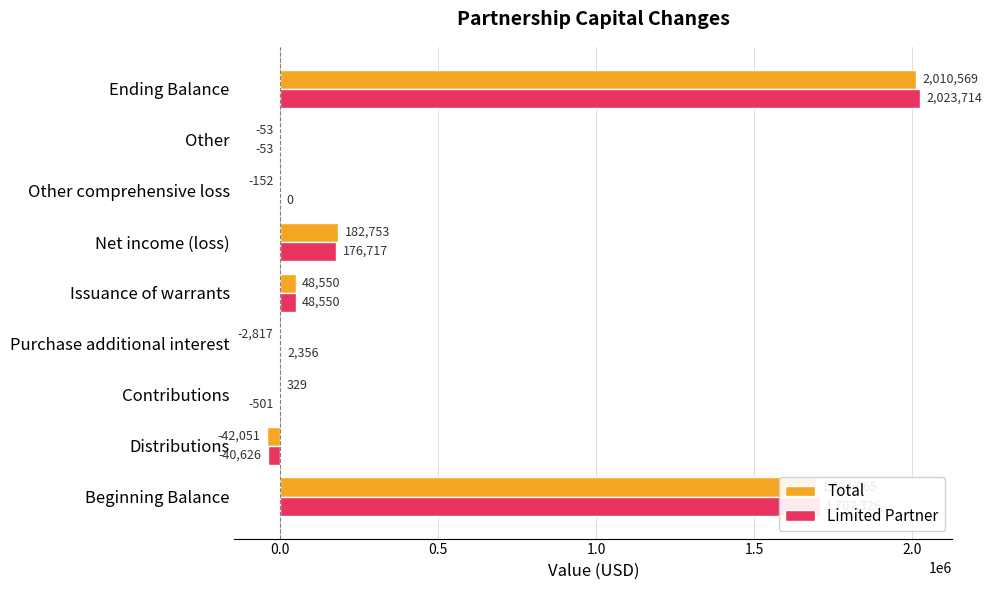

Which category has the highest value across all series?

Ending Balance